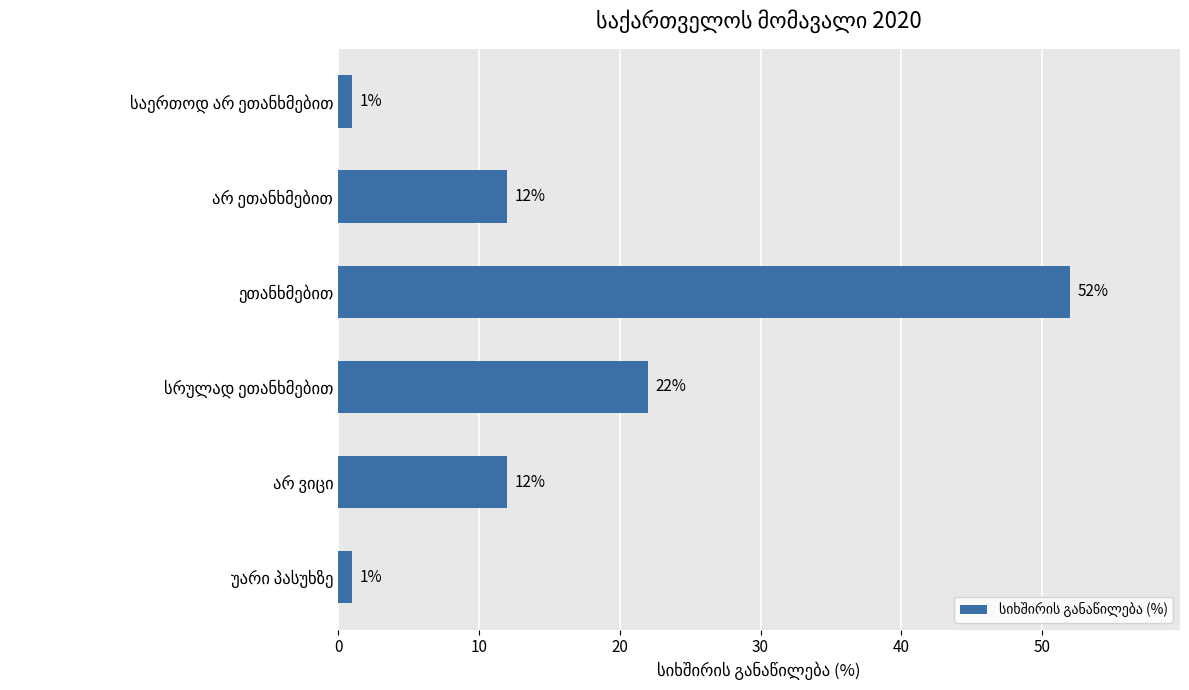

Count the number of data series in this chart.

1